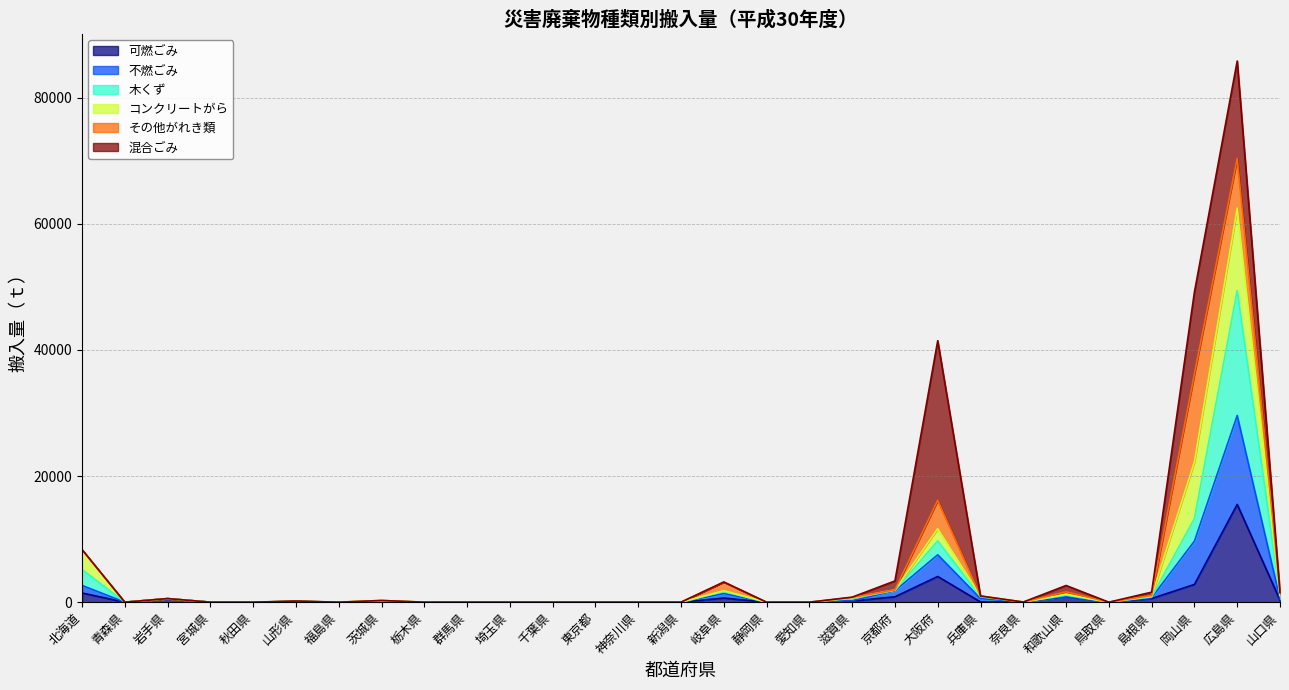

How many values in 不燃ごみ are above zero?

15